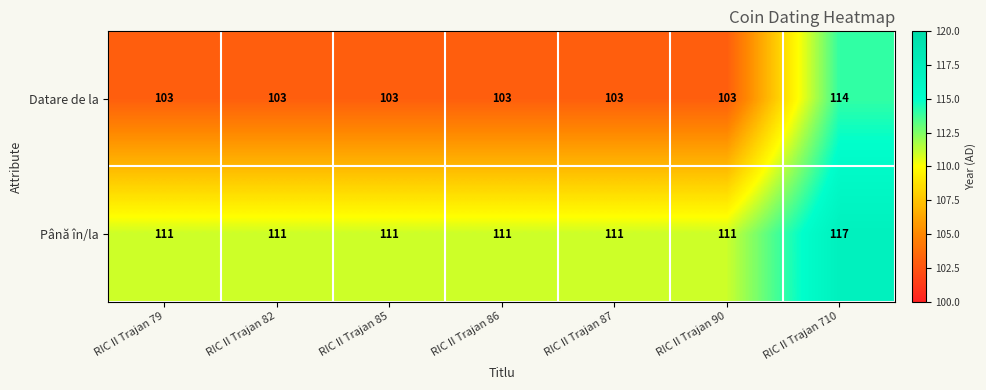

Rank the series by their maximum value, from highest to lowest.

Până în/la, Datare de la